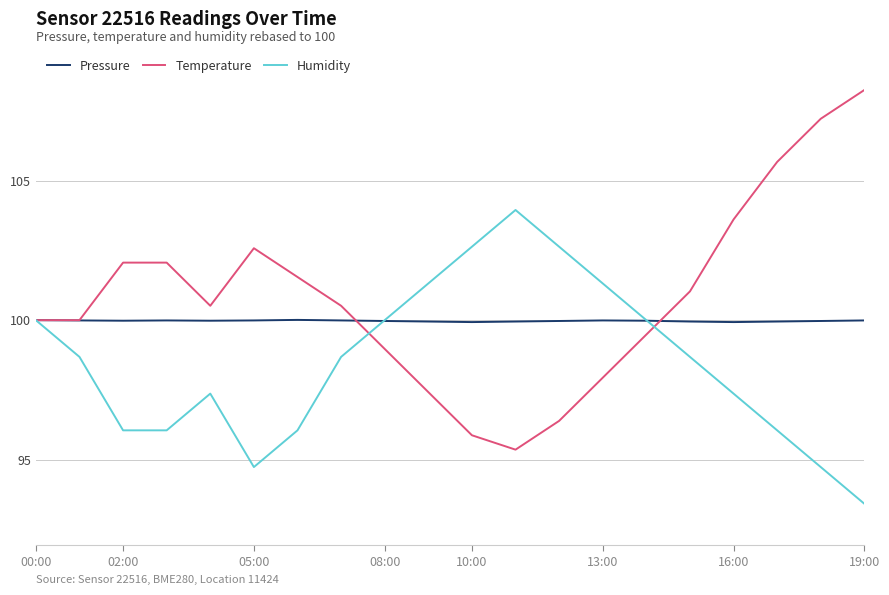

What is the greatest value displayed?

108.2